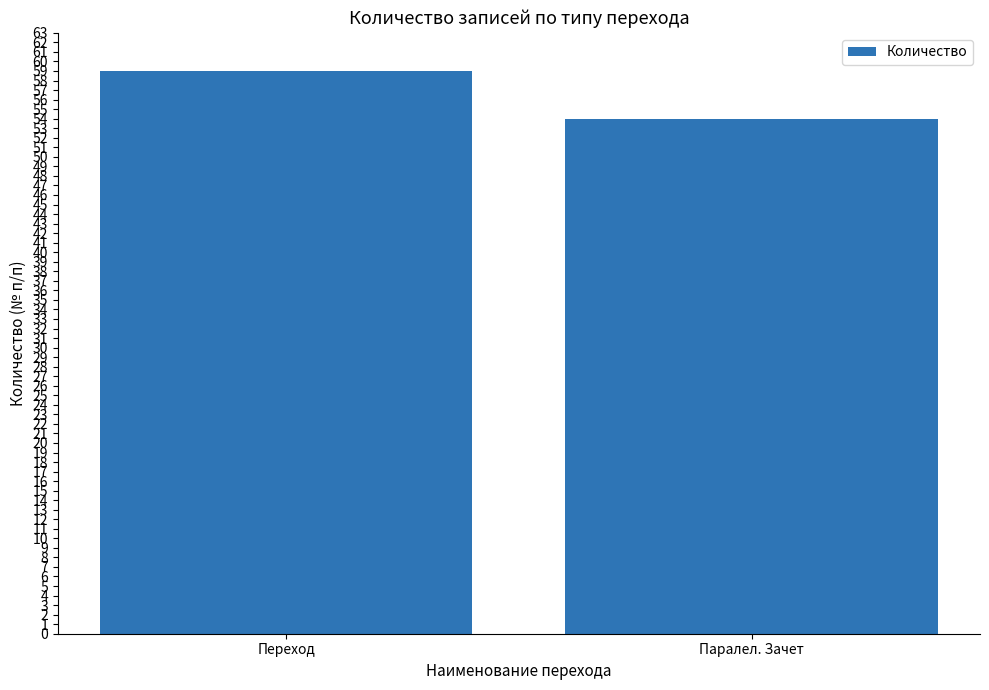

Does the chart contain stacked bars?

No